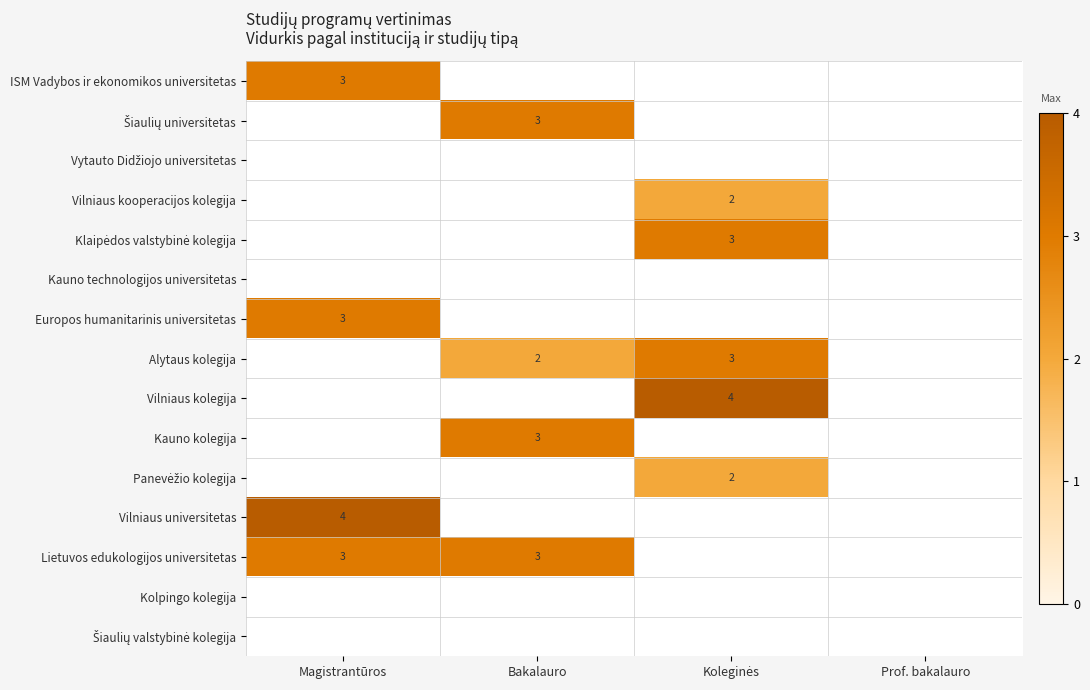

The value of Kauno kolegija at Bakalauro is 1.7. True or false?

False